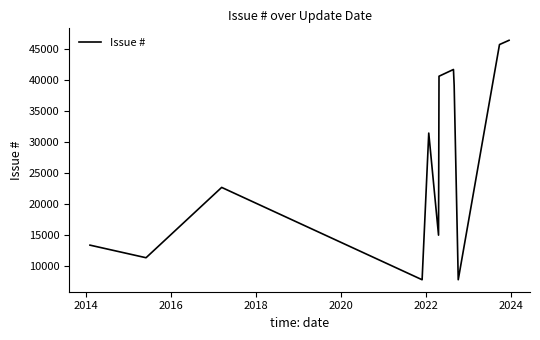

What is the difference between the maximum and minimum values?

38482